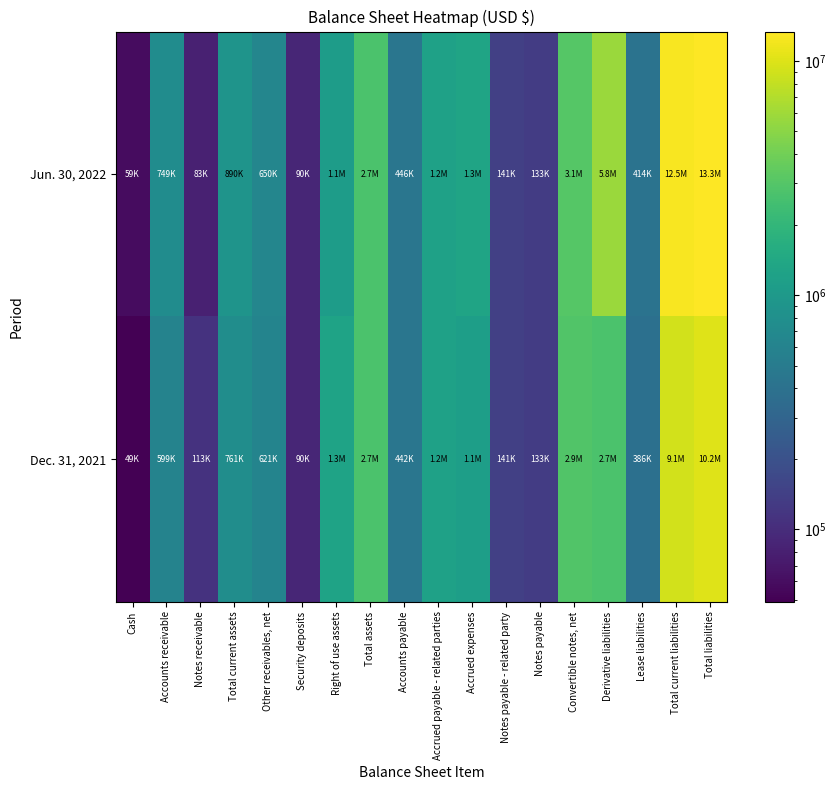

Count the number of categories in the chart.

18